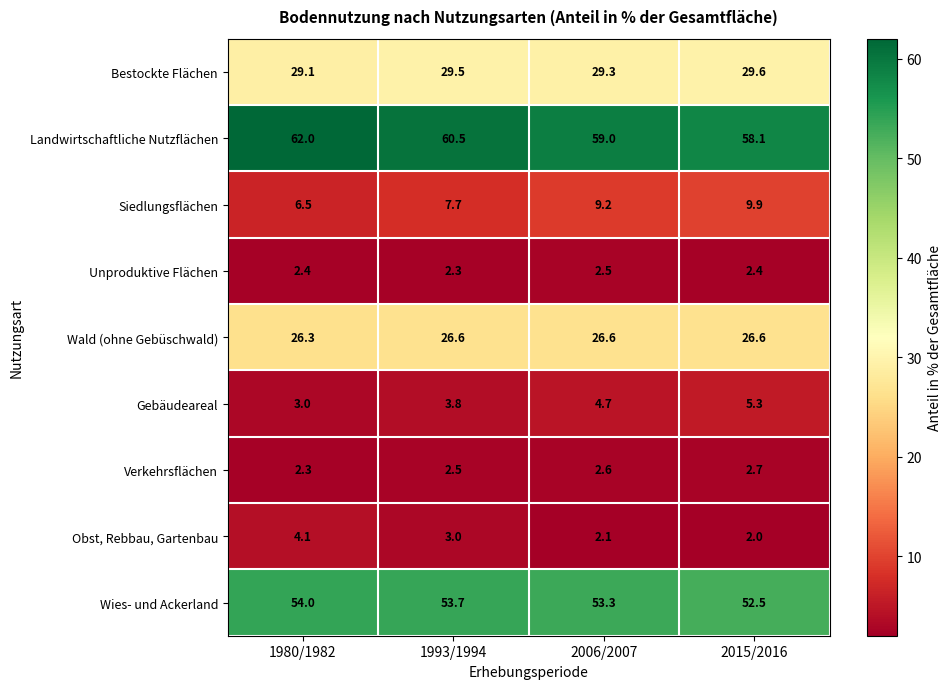

Which series has the largest range (max minus min)?

Landwirtschaftliche Nutzflächen